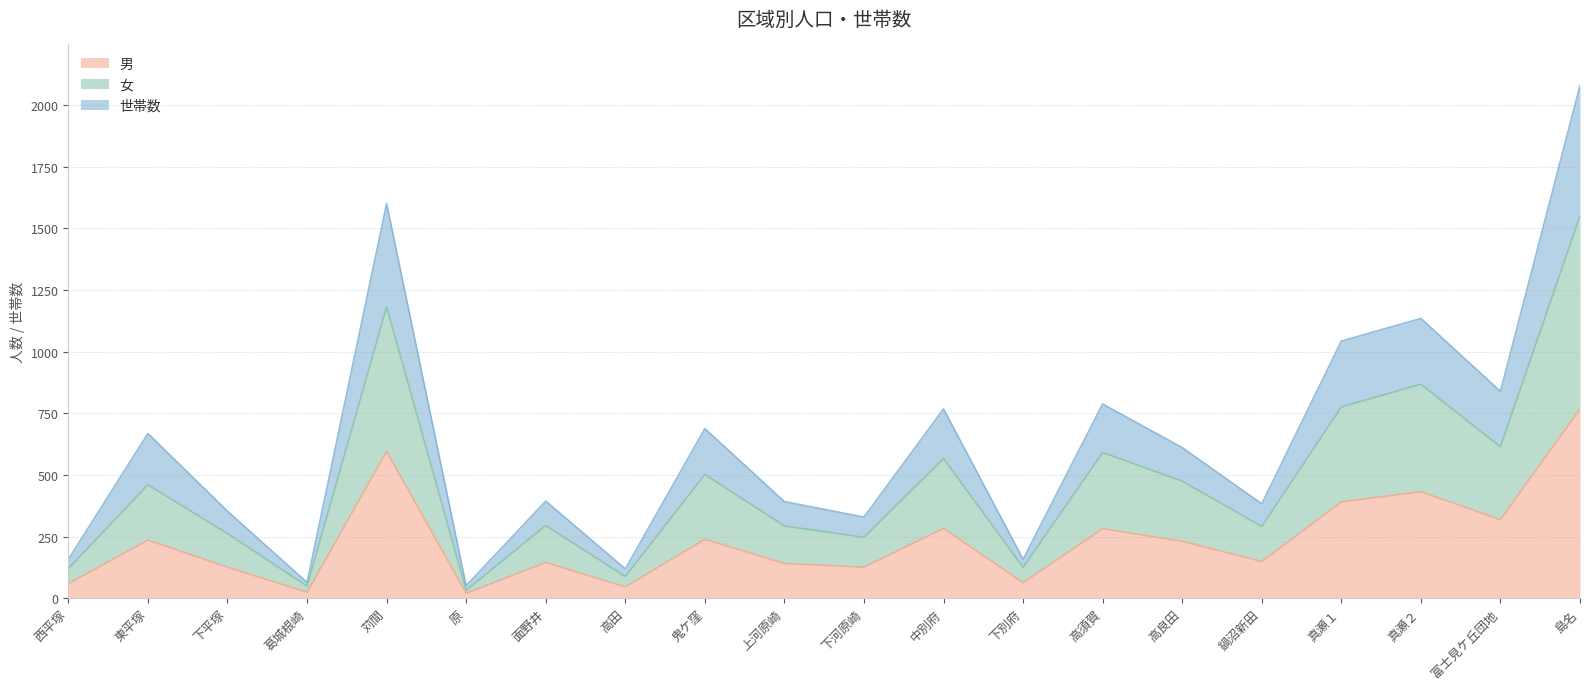

What is the label of the 12th point from the right?

鬼ケ窪